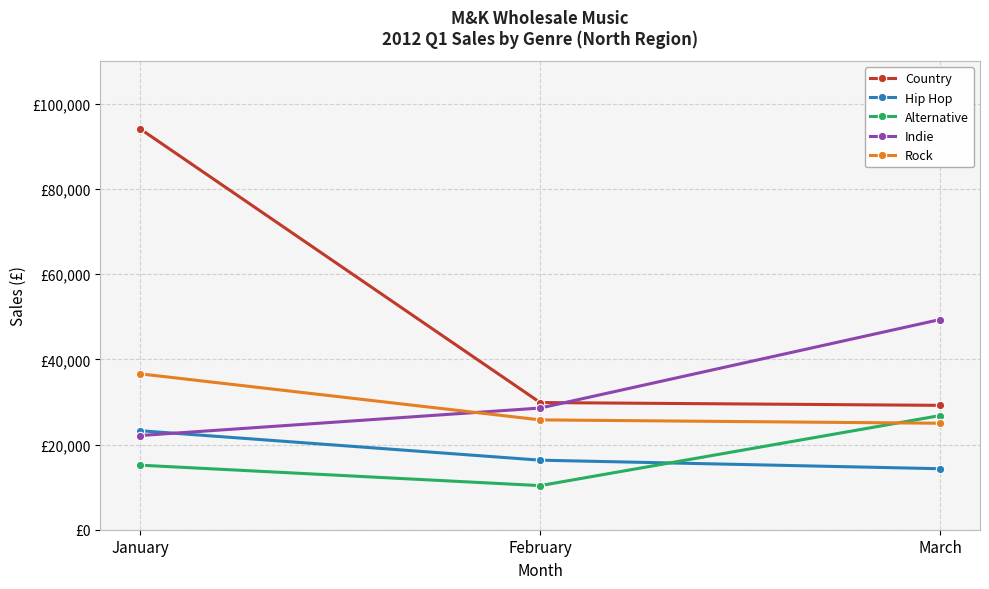

At which label does Hip Hop reach its peak?

January